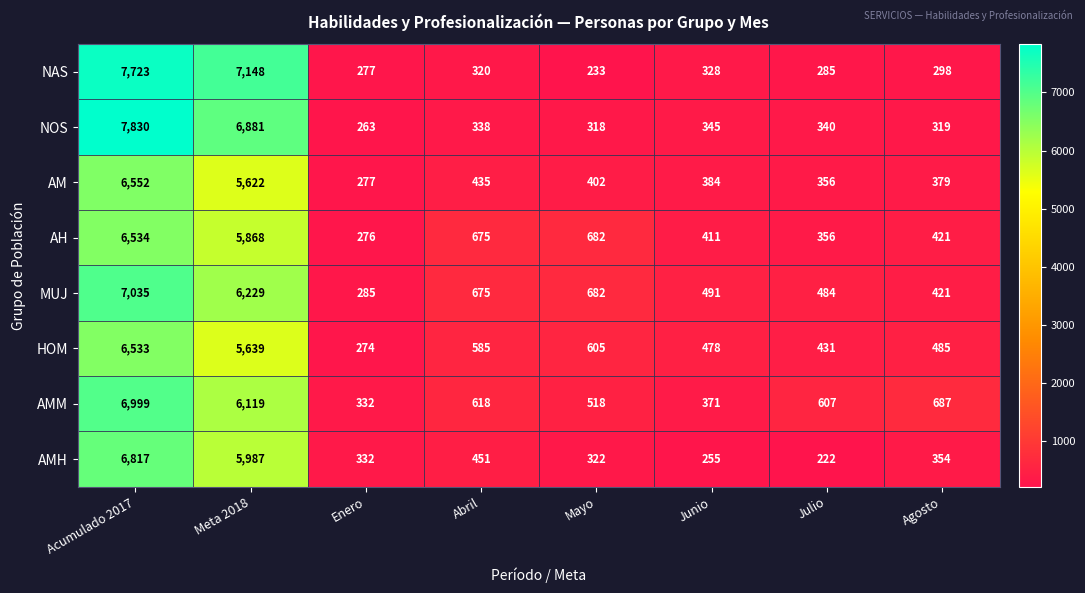

At how many categories does at least one series exceed 1547?

2